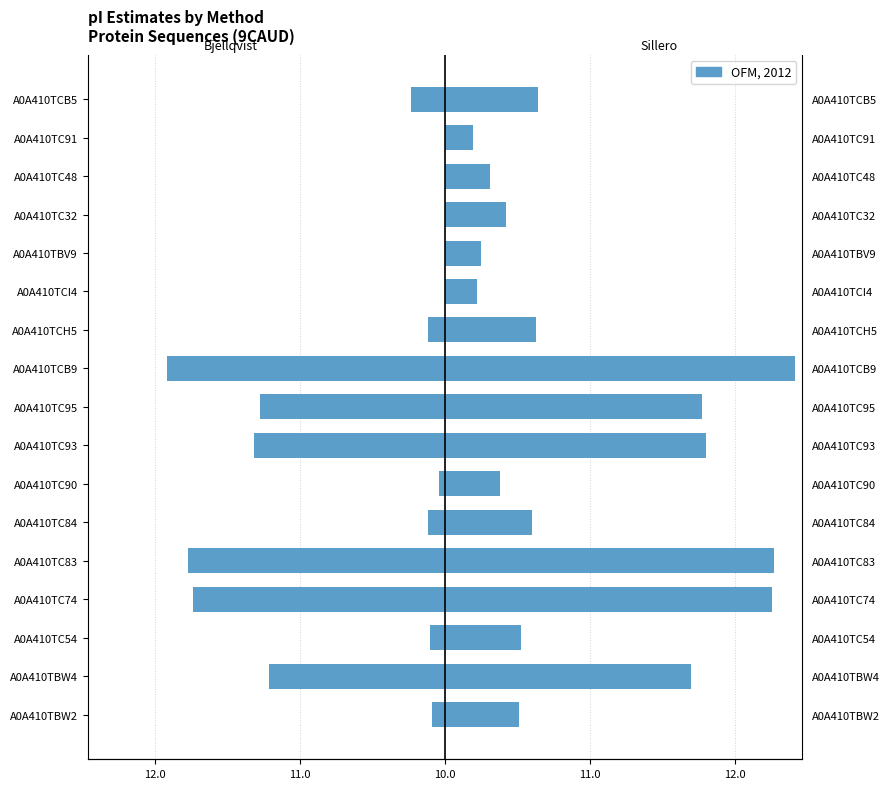

The Sillero series shows -0.0 at A0A410TC84. True or false?

False